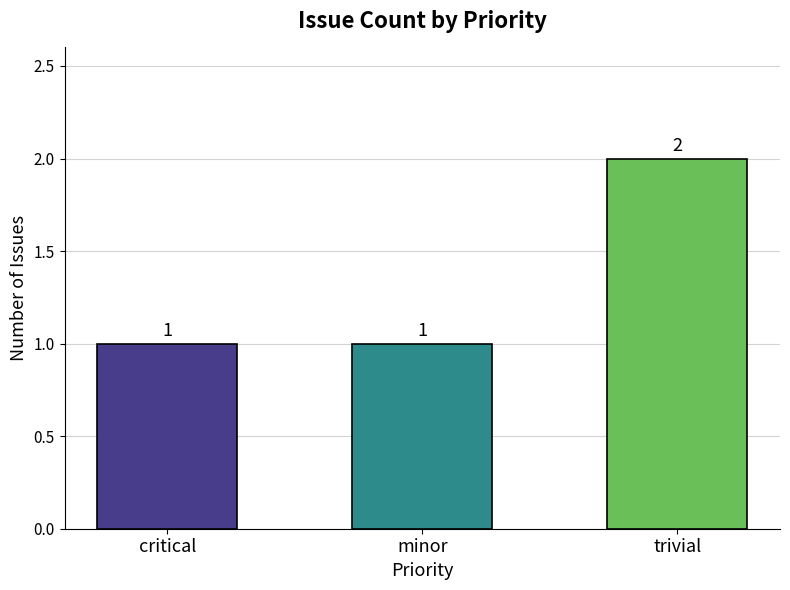

How many data points does each series have?

3